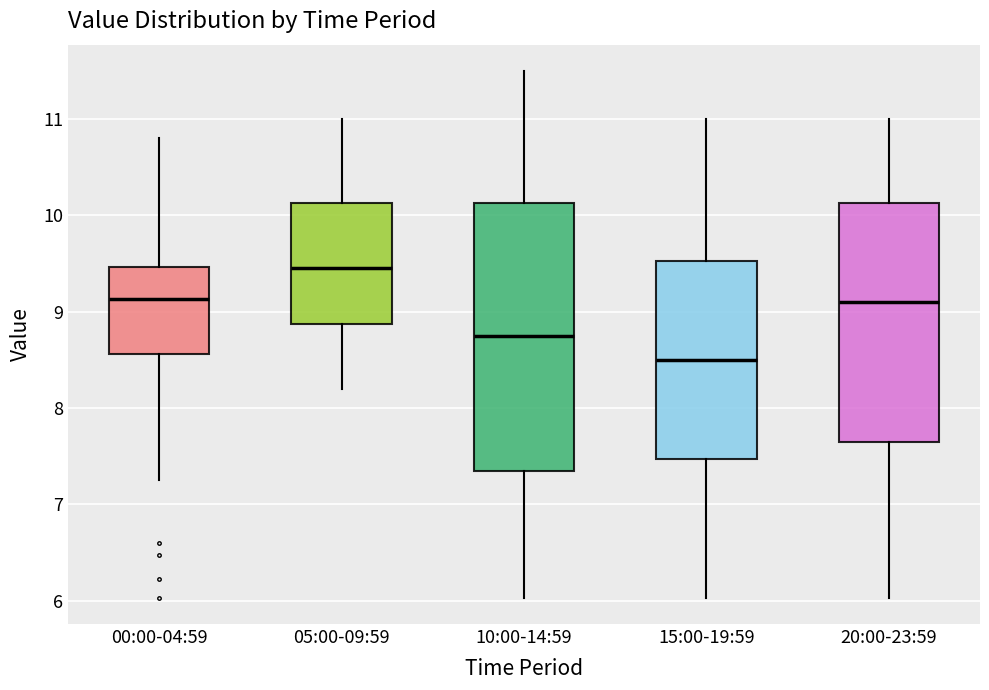

Which box's median line is the highest?

05:00-09:59